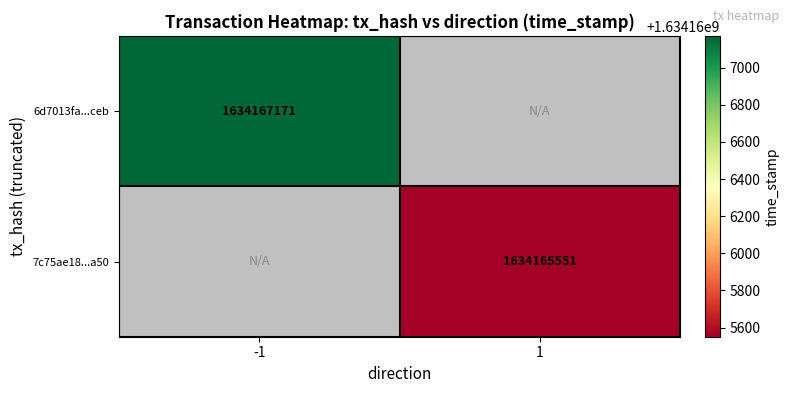

The 7c75ae18d8bd25448505e0bca7186f6db64ad50 series shows 1 at direction. True or false?

True